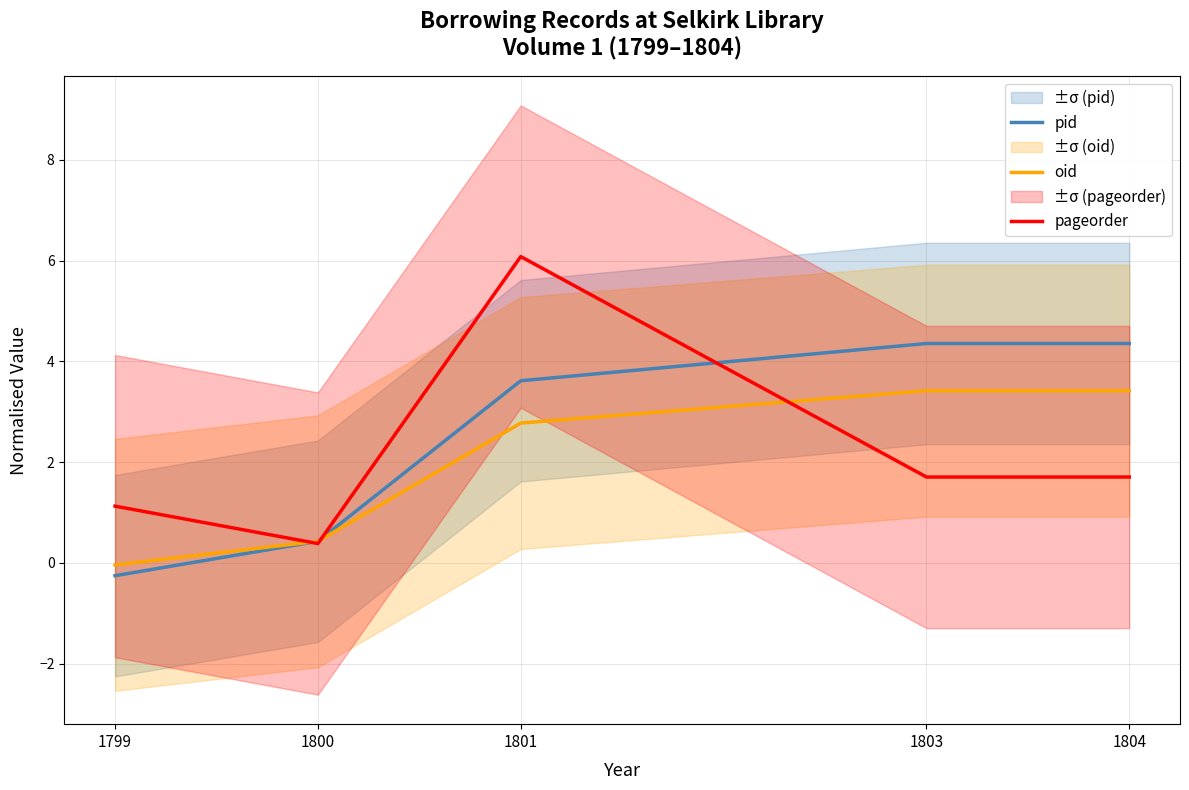

Reading left to right, list all the values displayed in this chart.

pid: -0.3	0.4	3.6	4.4	4.4
oid: -0.0	0.4	2.8	3.4	3.4
pageorder: 1.1	0.4	6.1	1.7	1.7